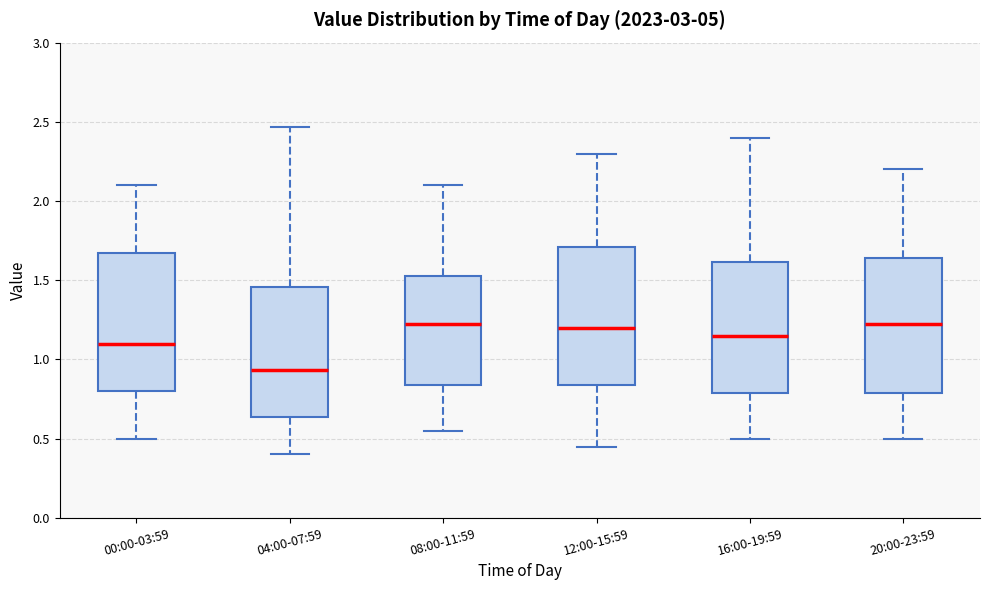

Where does the median line of the box for 12:00-15:59 sit on the y-axis? The values are not printed on the chart, so give them approximately, as read against the axis.

1.20